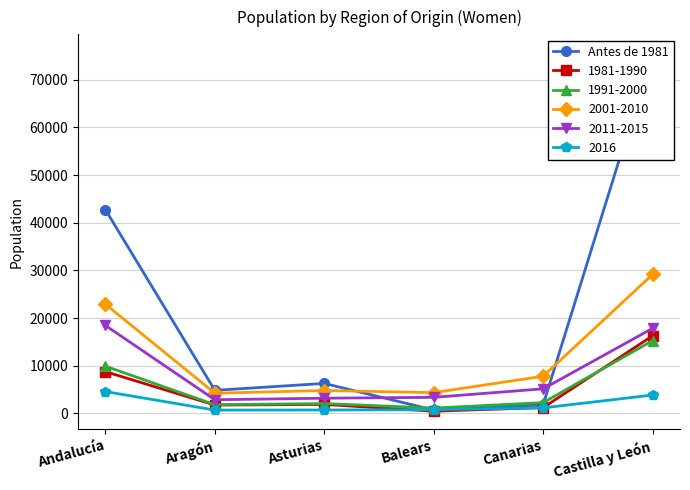

Reading left to right, transcribe all the data shown in this chart.

Andalucía=42742	Aragón=4843	Asturias=6298	Balears=713	Canarias=1840	Castilla y León=75758